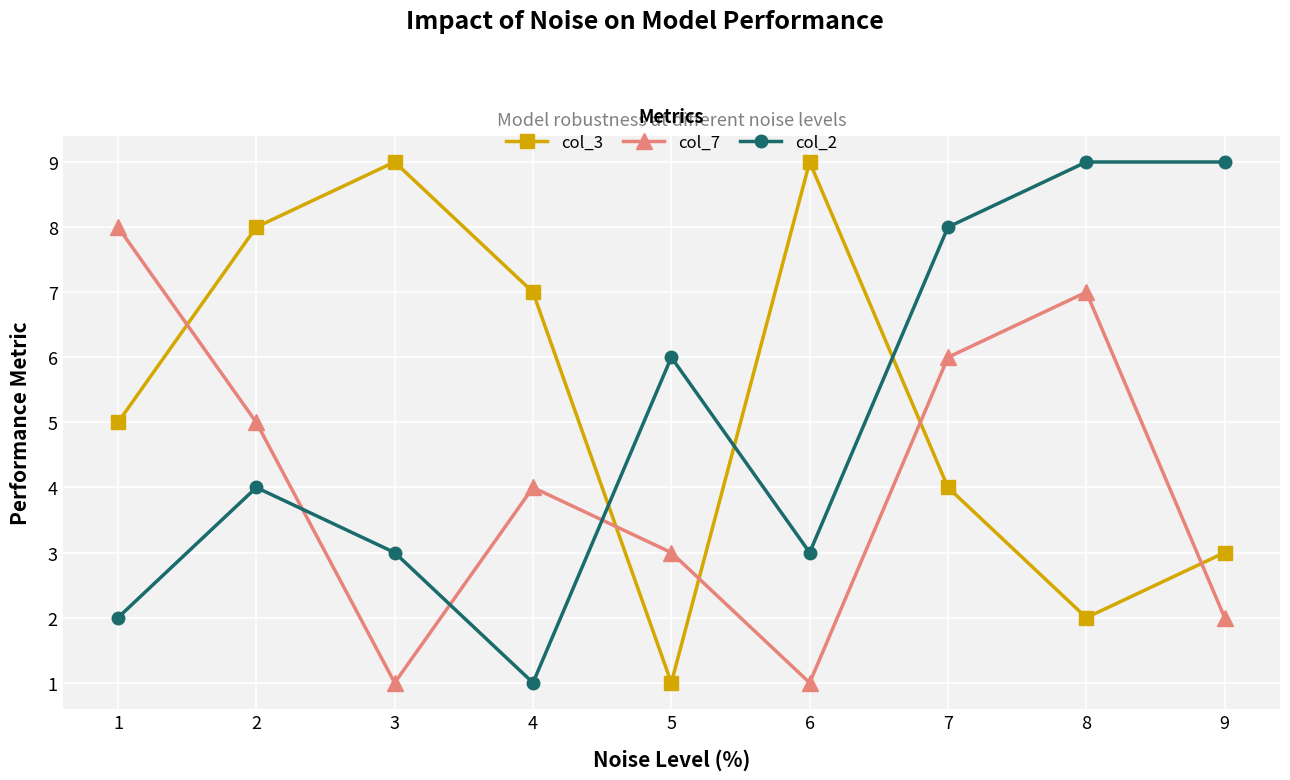

How many lines are shown in the chart?

3